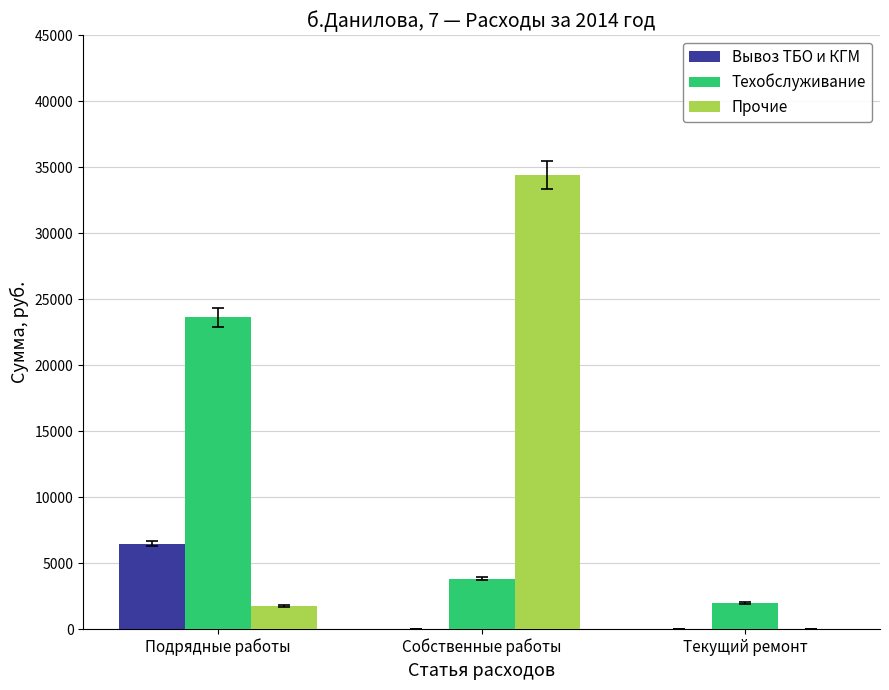

What is the sum of the Прочие values at Собственные работы and Подрядные работы?

36143.0